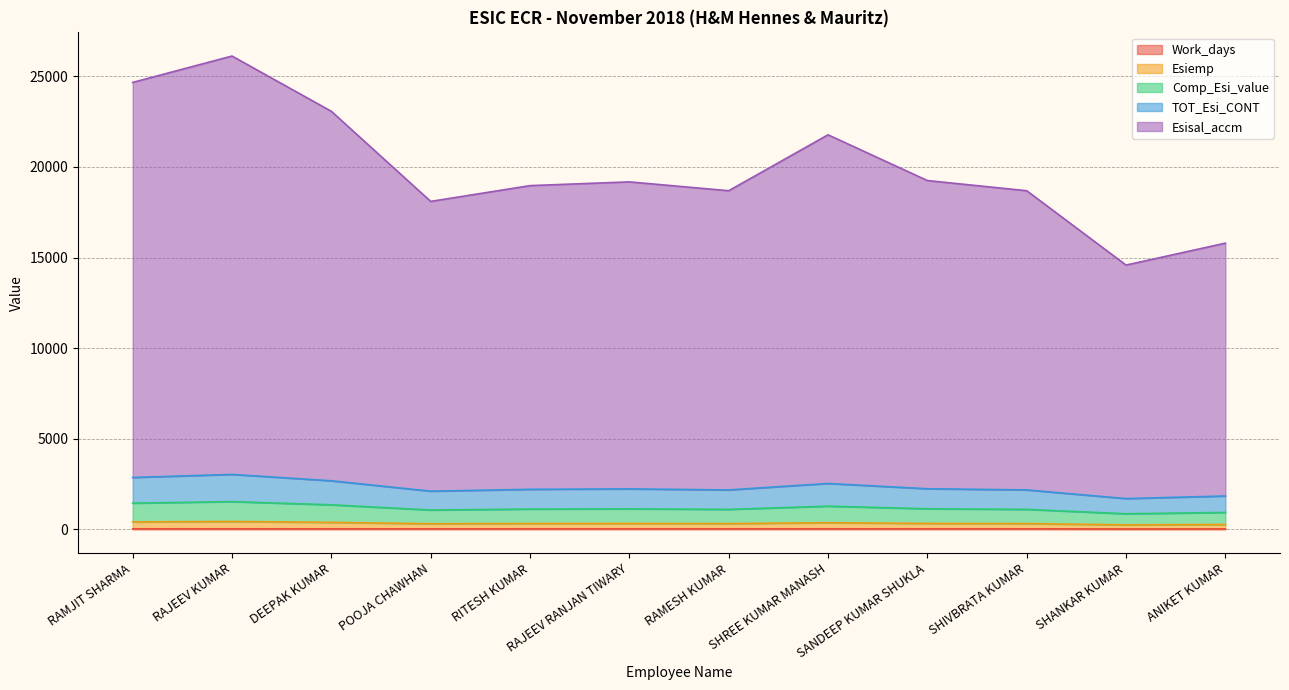

Which series has the largest total across all categories?

Esisal_accm